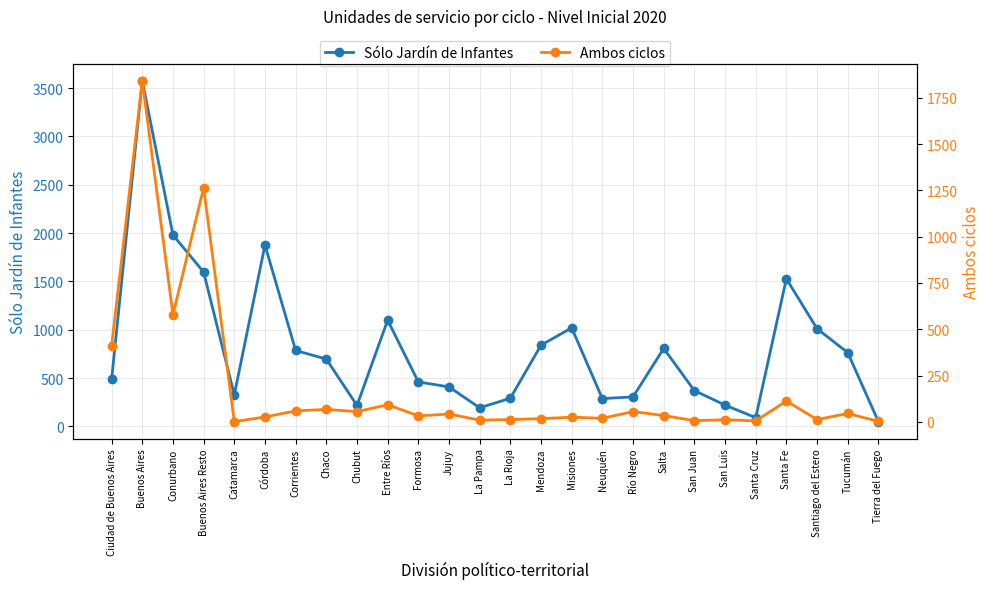

True or false: Sólo Jardín de Infantes and Ambos ciclos intersect in this chart.

False